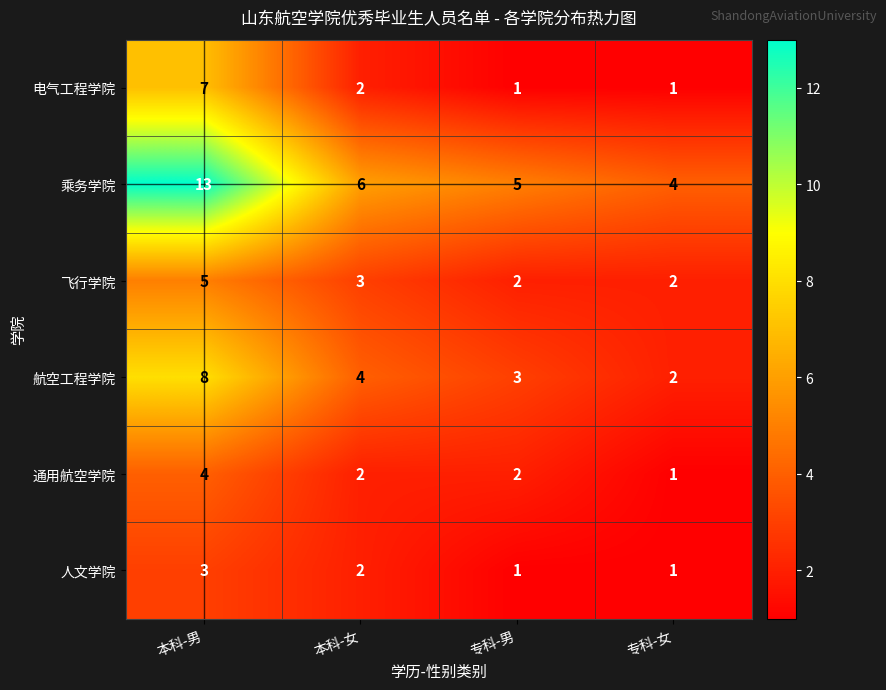

How many 乘务学院 values are between 5 and 13?

3